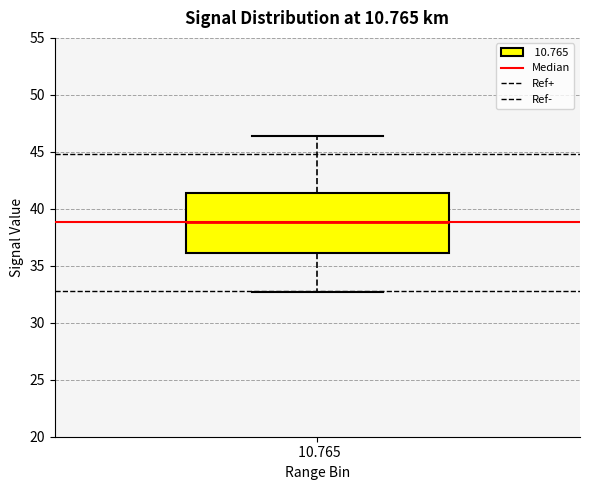

Read this box plot against the y-axis: the position of the median line, the range covered by the box, and the ends of both whiskers. The values are not printed on the chart, so give them approximately, as read against the axis.

median 39.0, box 36.0 to 41.5, whiskers 32.5 to 46.5